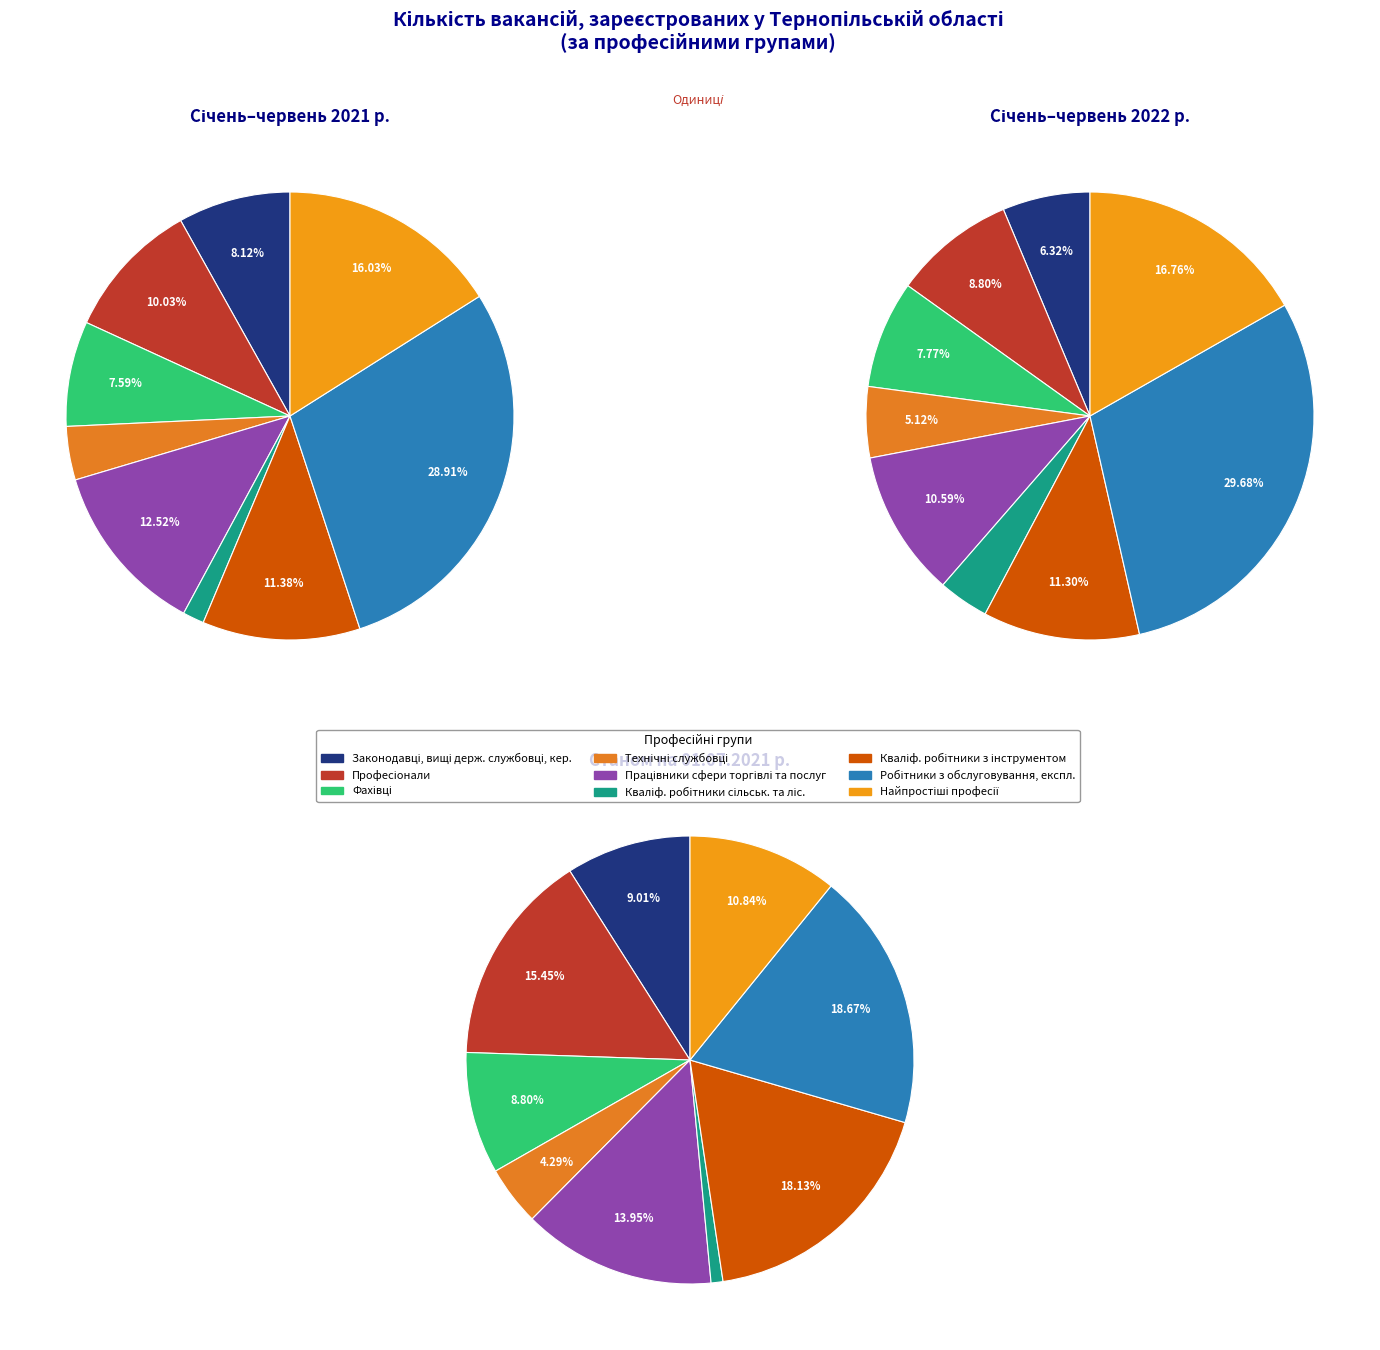

To the nearest percent, what is the difference between the values_2022 and 4 slice percentages?

2%